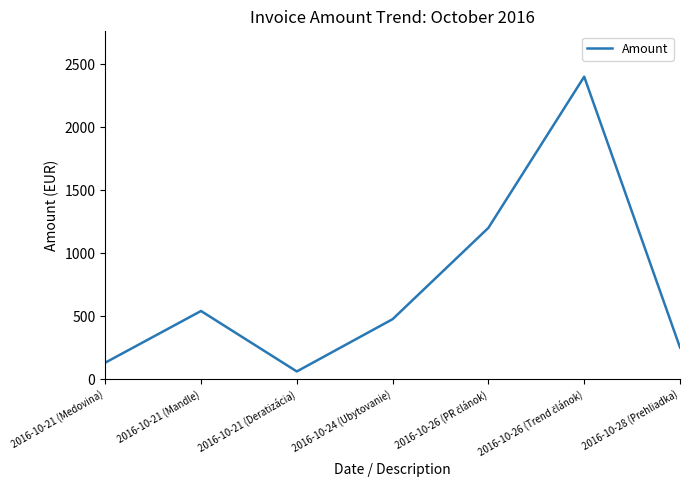

What value does the data have at 2016-10-24 (Ubytovanie)?

475.0